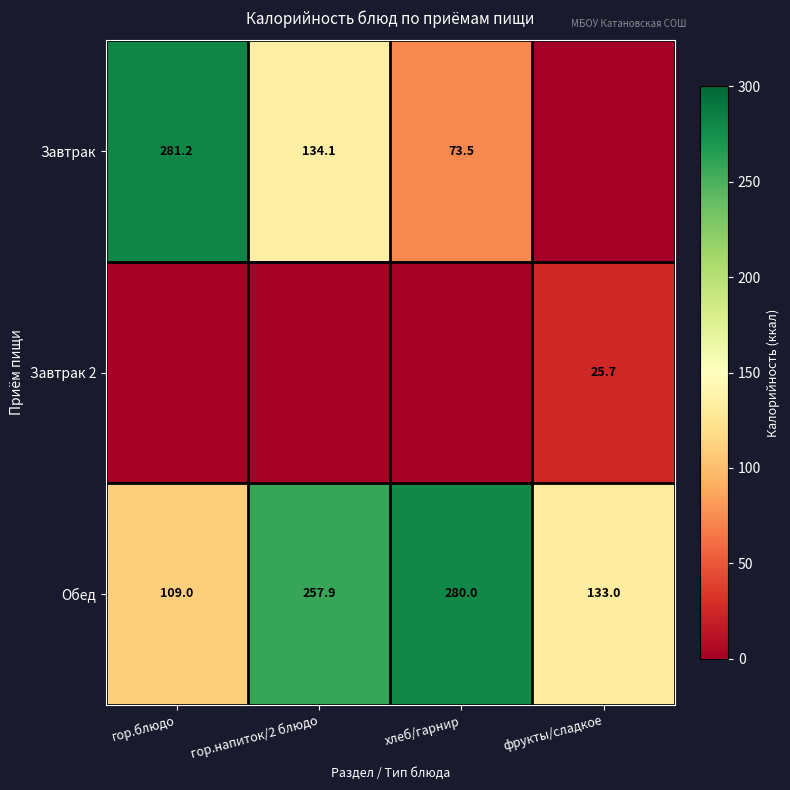

Is it true that Обед equals 68.3 at гор.напиток/2 блюдо?

False